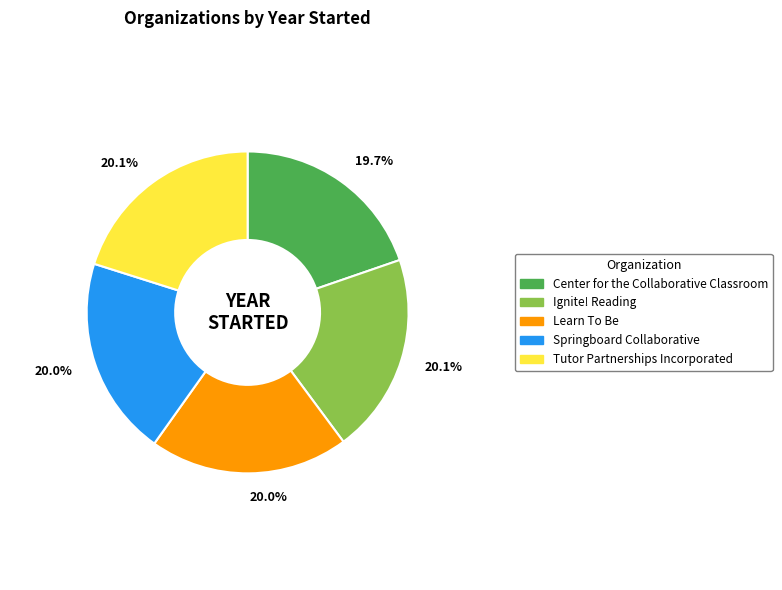

Does any single category account for the majority?

No